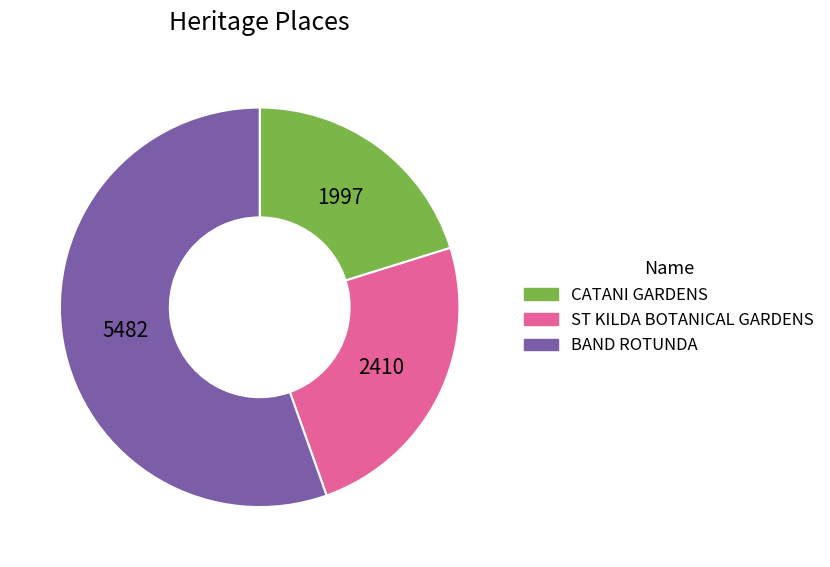

Count the number of slices in the pie.

3